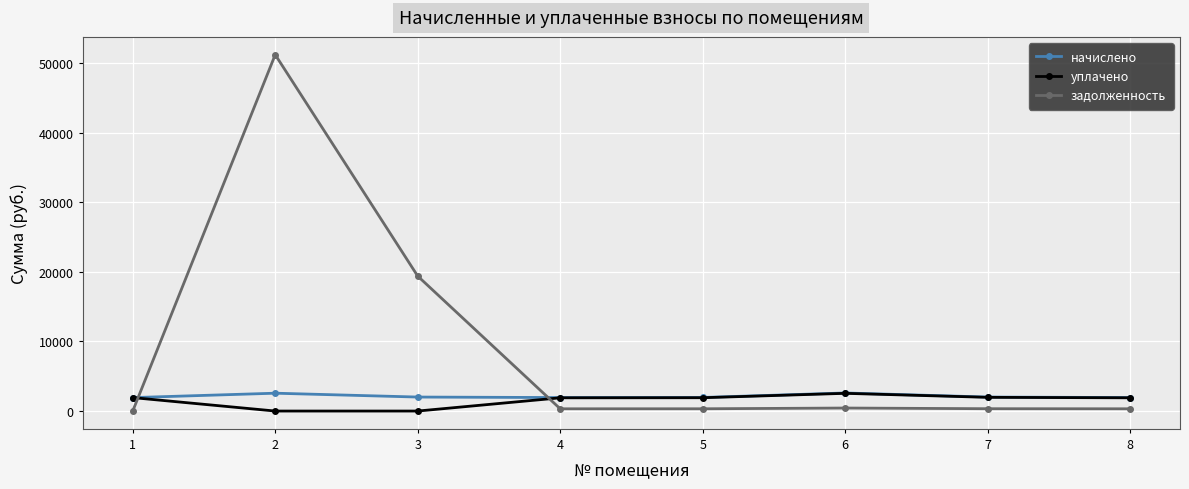

True or false: уплачено has more than 2 points higher than both neighbors.

False